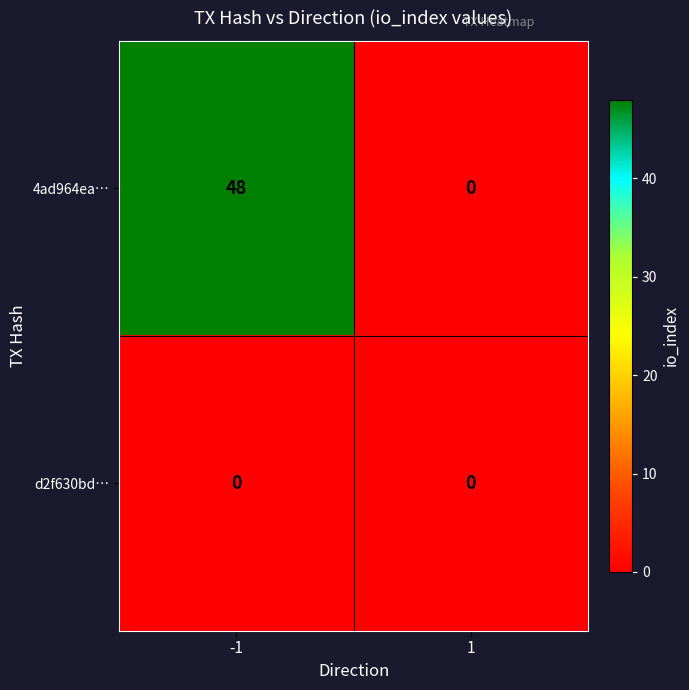

How many series are shown in this chart?

2